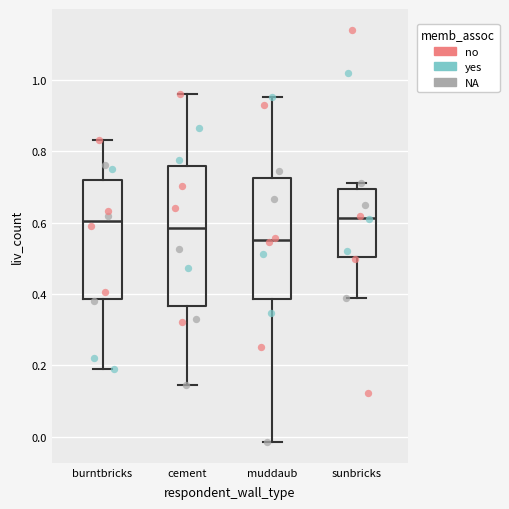

Reading left to right, transcribe this box plot: for each box, give where its median line is, the range the box spans, and where its two whiskers end, as read against the y-axis. The values are not printed on the chart, so give them approximately, as read against the axis.

burntbricks: median 0.60, box 0.38 to 0.72, whiskers 0.18 to 0.84
cement: median 0.58, box 0.36 to 0.76, whiskers 0.14 to 0.96
muddaub: median 0.56, box 0.38 to 0.72, whiskers -0.02 to 0.96
sunbricks: median 0.62, box 0.50 to 0.70, whiskers 0.38 to 0.72